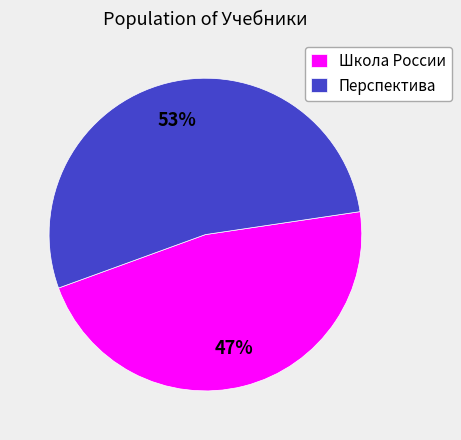

What is the ratio of the value at Перспектива to the value at Школа России?

1.1